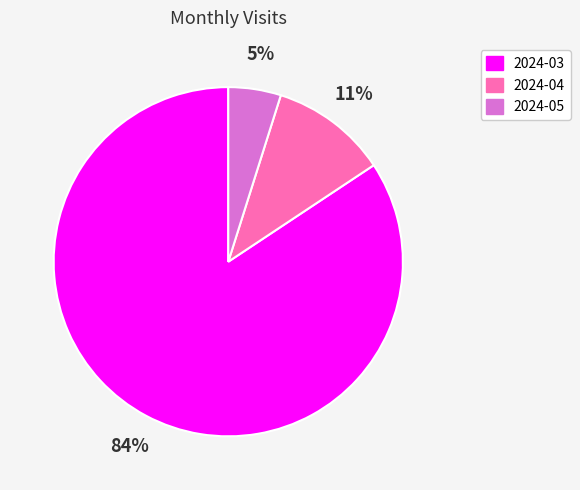

Is there any slice that represents more than half of the pie?

Yes